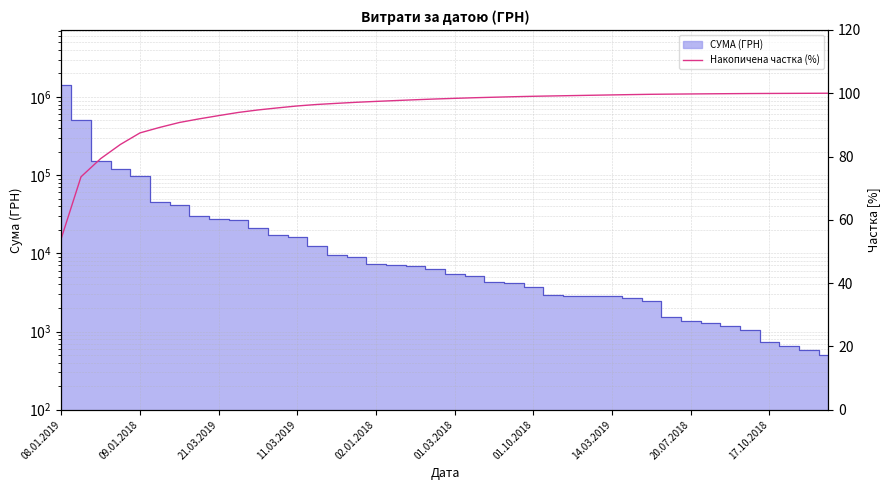

How many categories are shown in the chart?

40